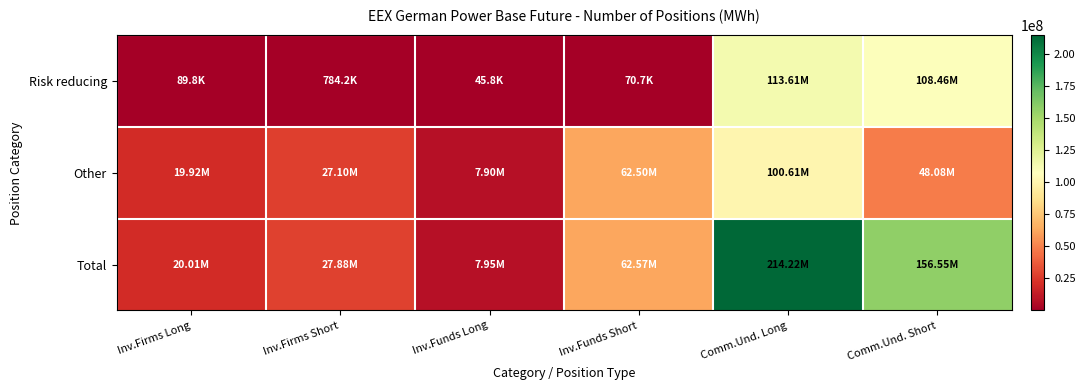

What is the minimum value shown in the chart?

45780